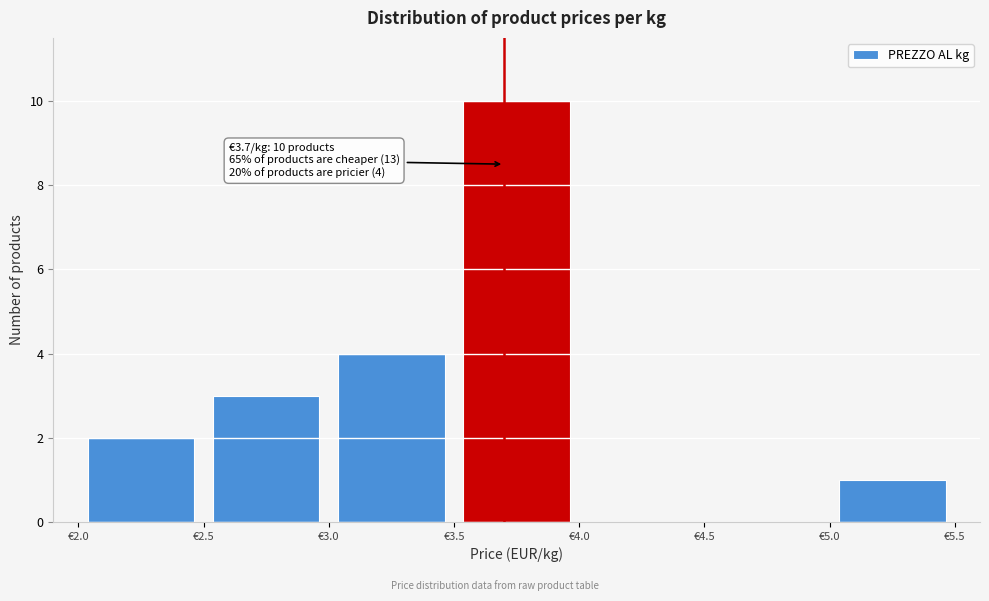

Over which range of the x-axis is the bar tallest?

3.5 to 4.0